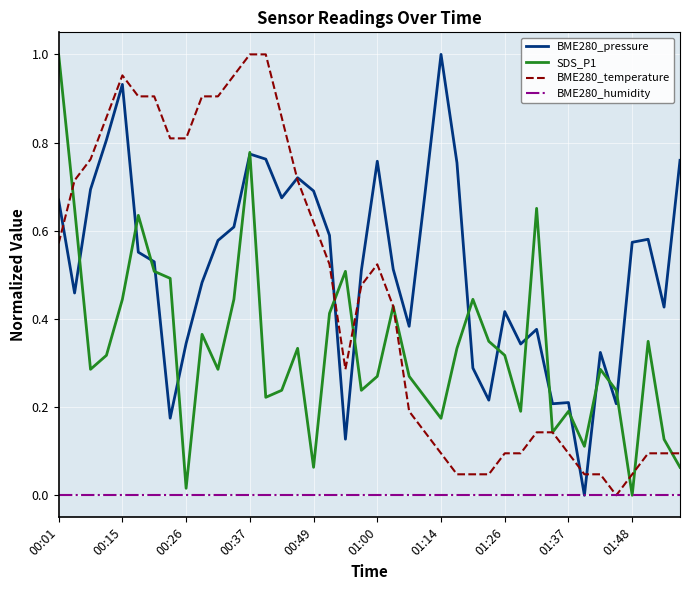

How many values in SDS_P1 are above zero?

39